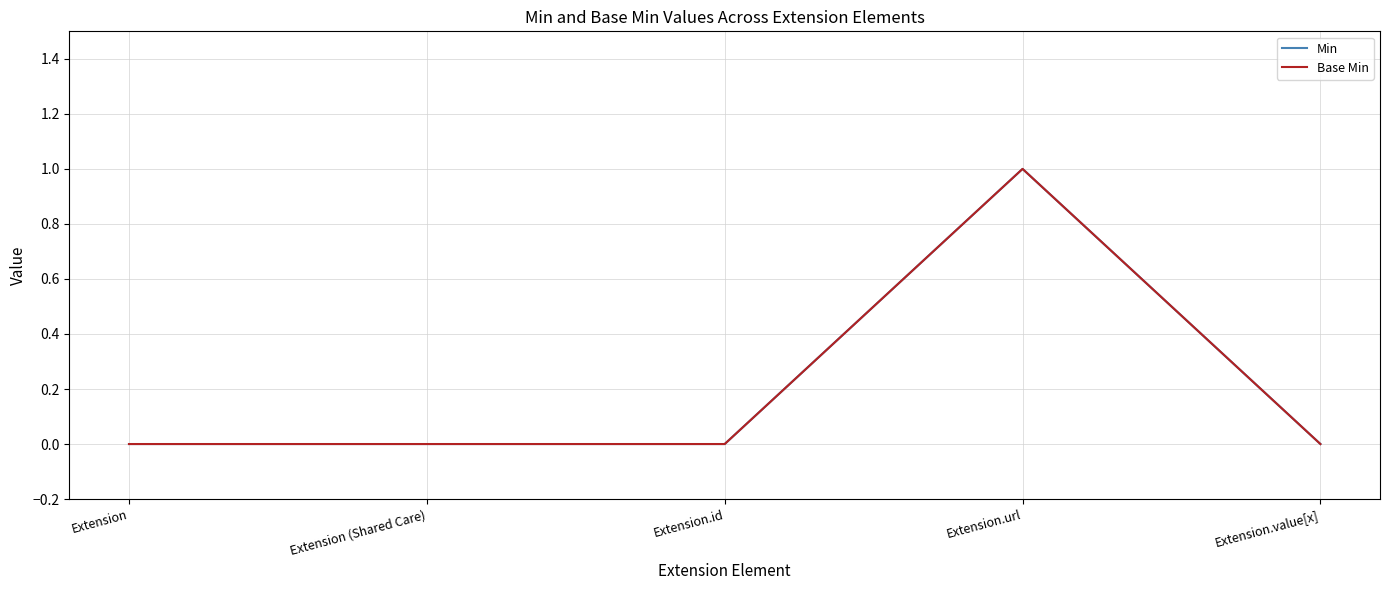

Does the chart display data point markers on the line(s)?

No